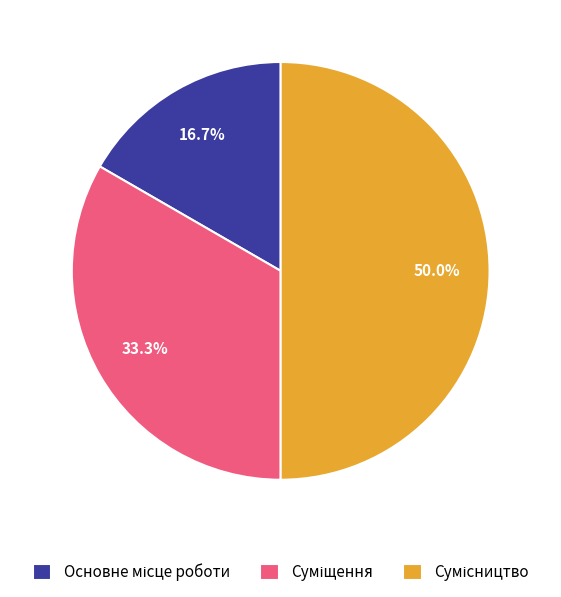

Count the number of slices in the pie.

3